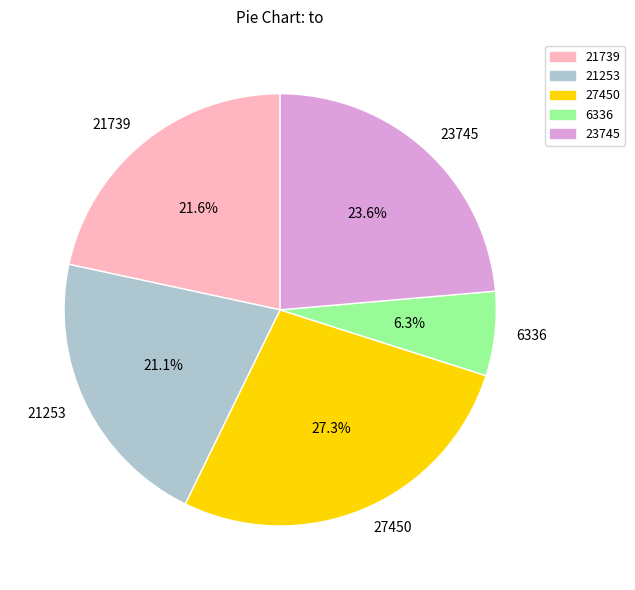

Which category has the smallest portion of the pie?

6336